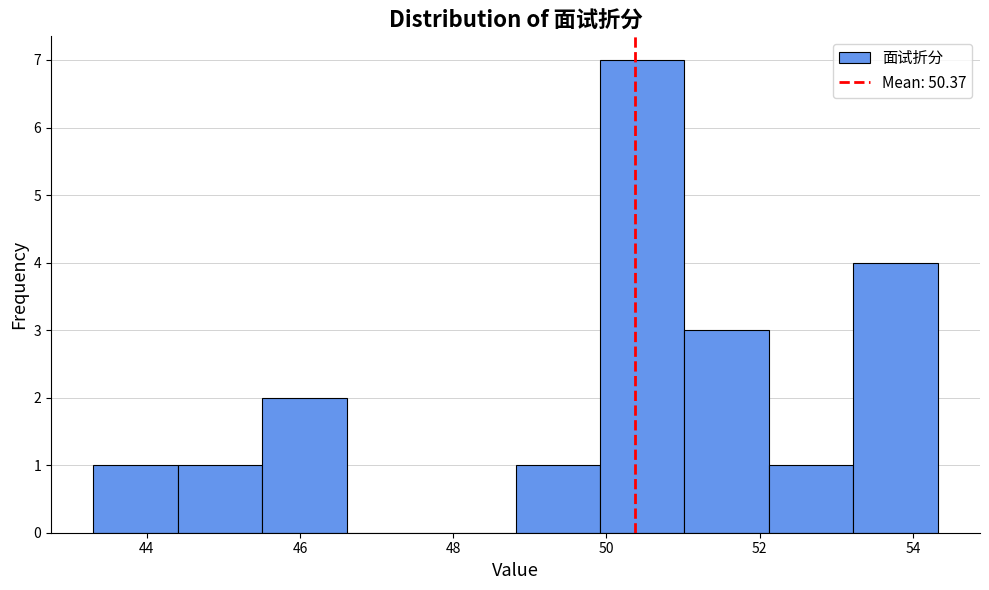

Reading left to right, transcribe this chart: for each bar, give the range it covers on the x-axis and its height. Neither the bar edges nor the heights are printed on the chart, so give them approximately, as read against the axes.

43.4 to 44.4: 1
44.4 to 45.6: 1
45.6 to 46.6: 2
46.6 to 47.8: 0
47.8 to 48.8: 0
48.8 to 50.0: 1
50.0 to 51.0: 7
51.0 to 52.2: 3
52.2 to 53.2: 1
53.2 to 54.4: 4